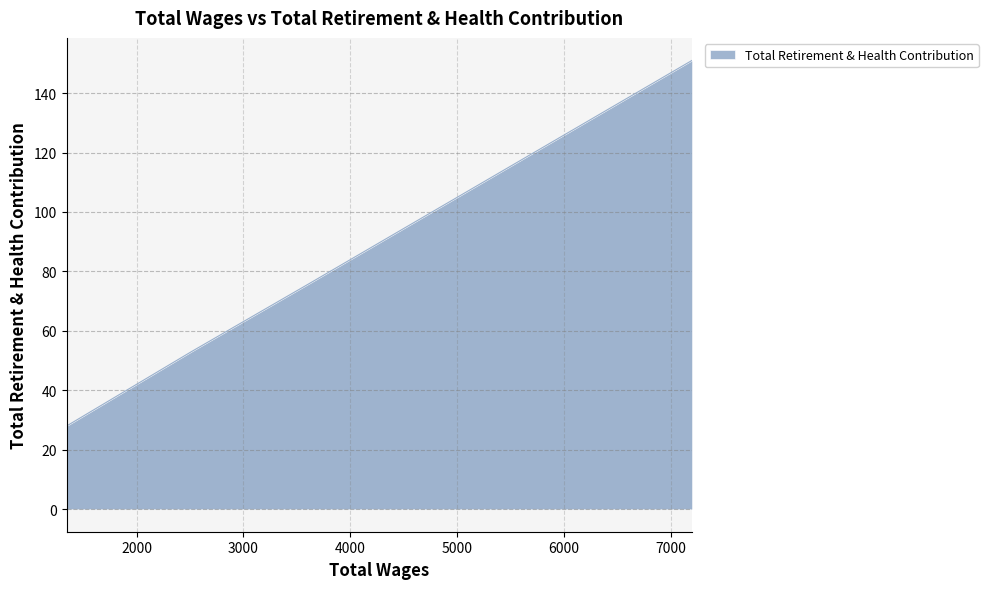

What is the difference between the maximum and minimum values?

123